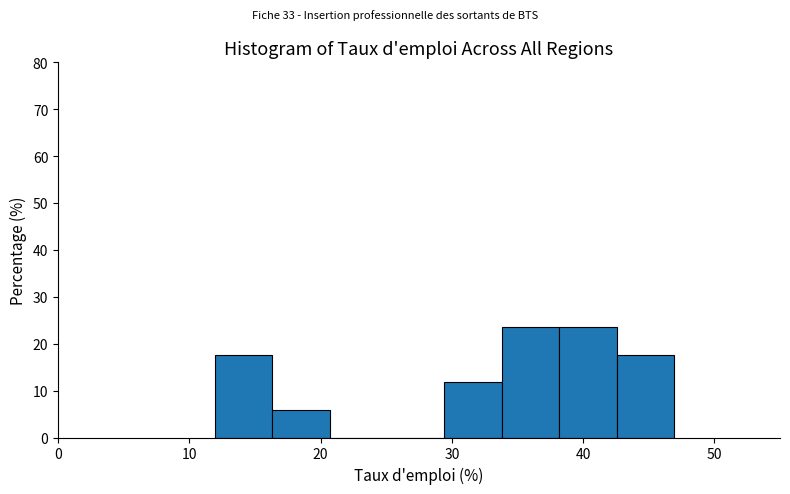

Reading left to right, transcribe this chart: for each bar, give the range it covers on the x-axis and its height. Neither the bar edges nor the heights are printed on the chart, so give them approximately, as read against the axes.

12 to 16: 18
16 to 21: 6
21 to 25: 0
25 to 29: 0
29 to 34: 12
34 to 38: 24
38 to 43: 24
43 to 47: 18